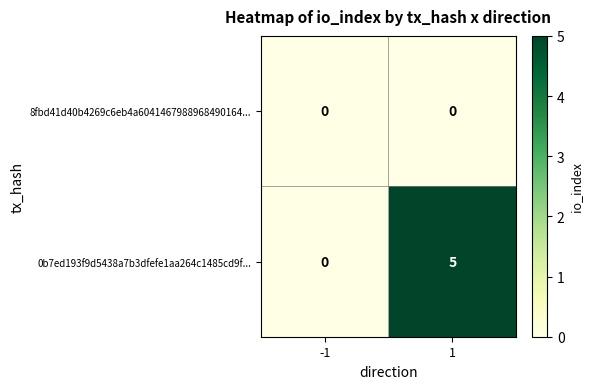

Is it true that 8fbd41d40b4269c6eb4a6041467988968490164... equals 0 at 1?

True